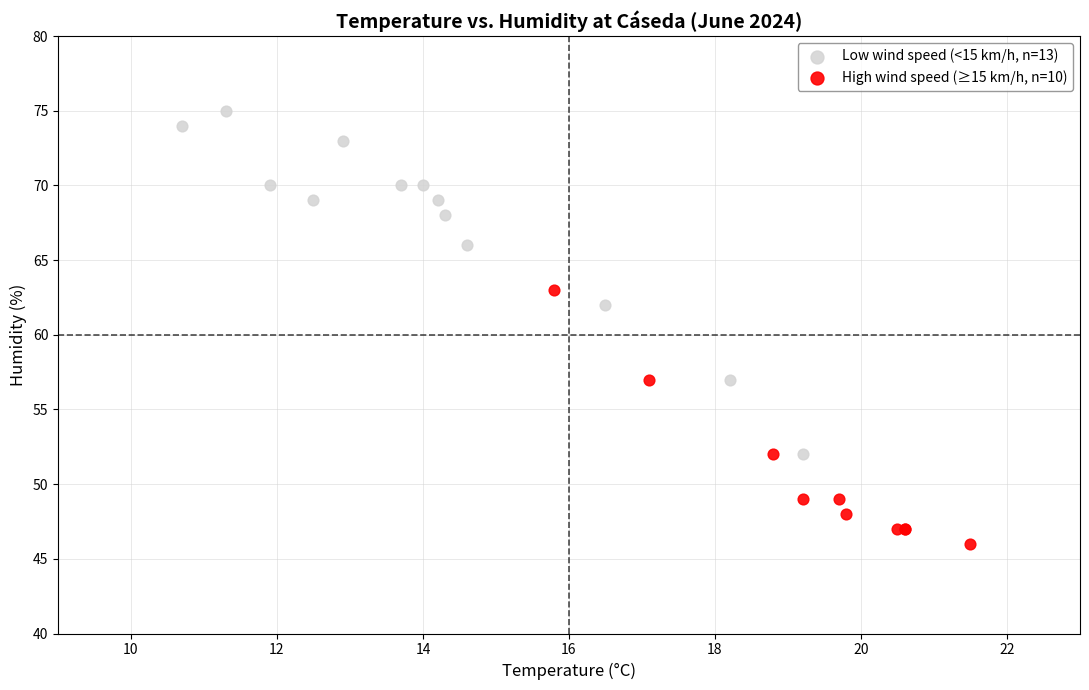

Which series contains the highest Y value?

Low wind speed (<15 km/h, n=13)